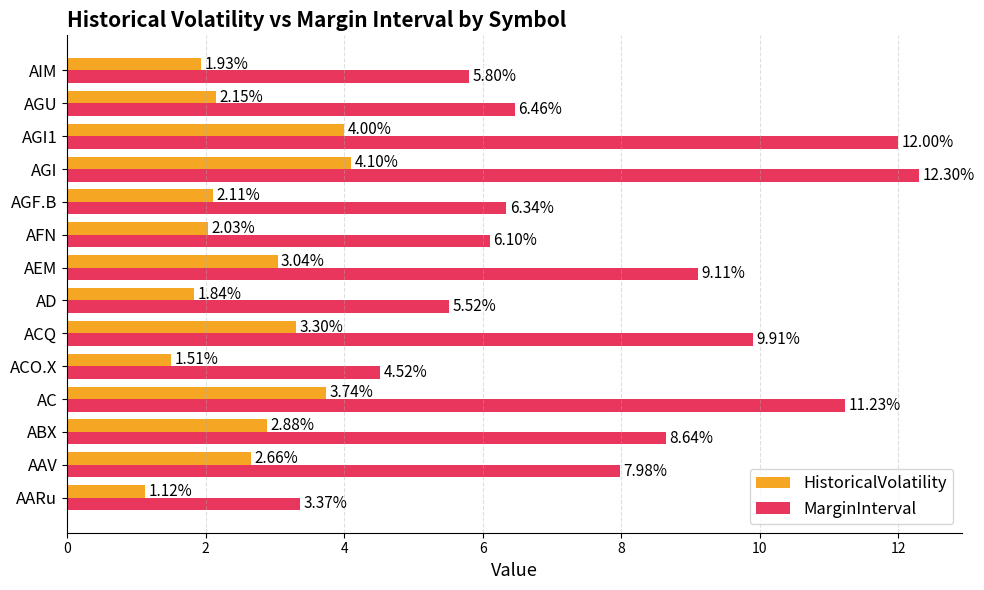

List the series in order of their peak value, lowest first.

HistoricalVolatility, MarginInterval